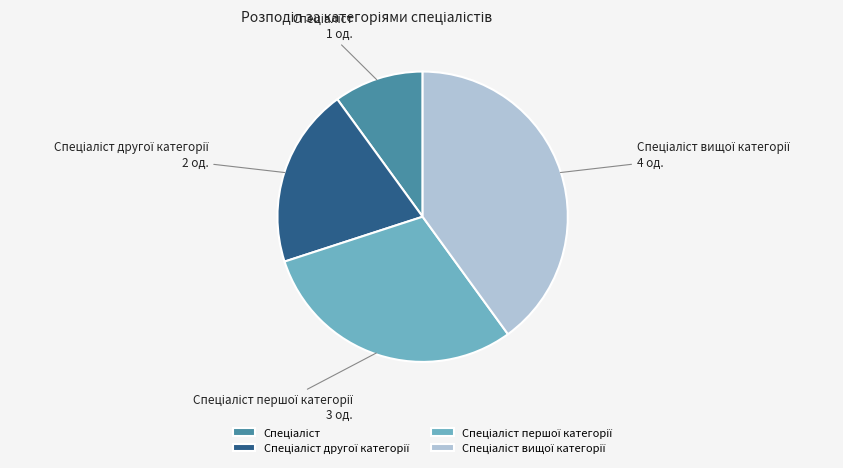

Is there any slice that represents more than half of the pie?

No